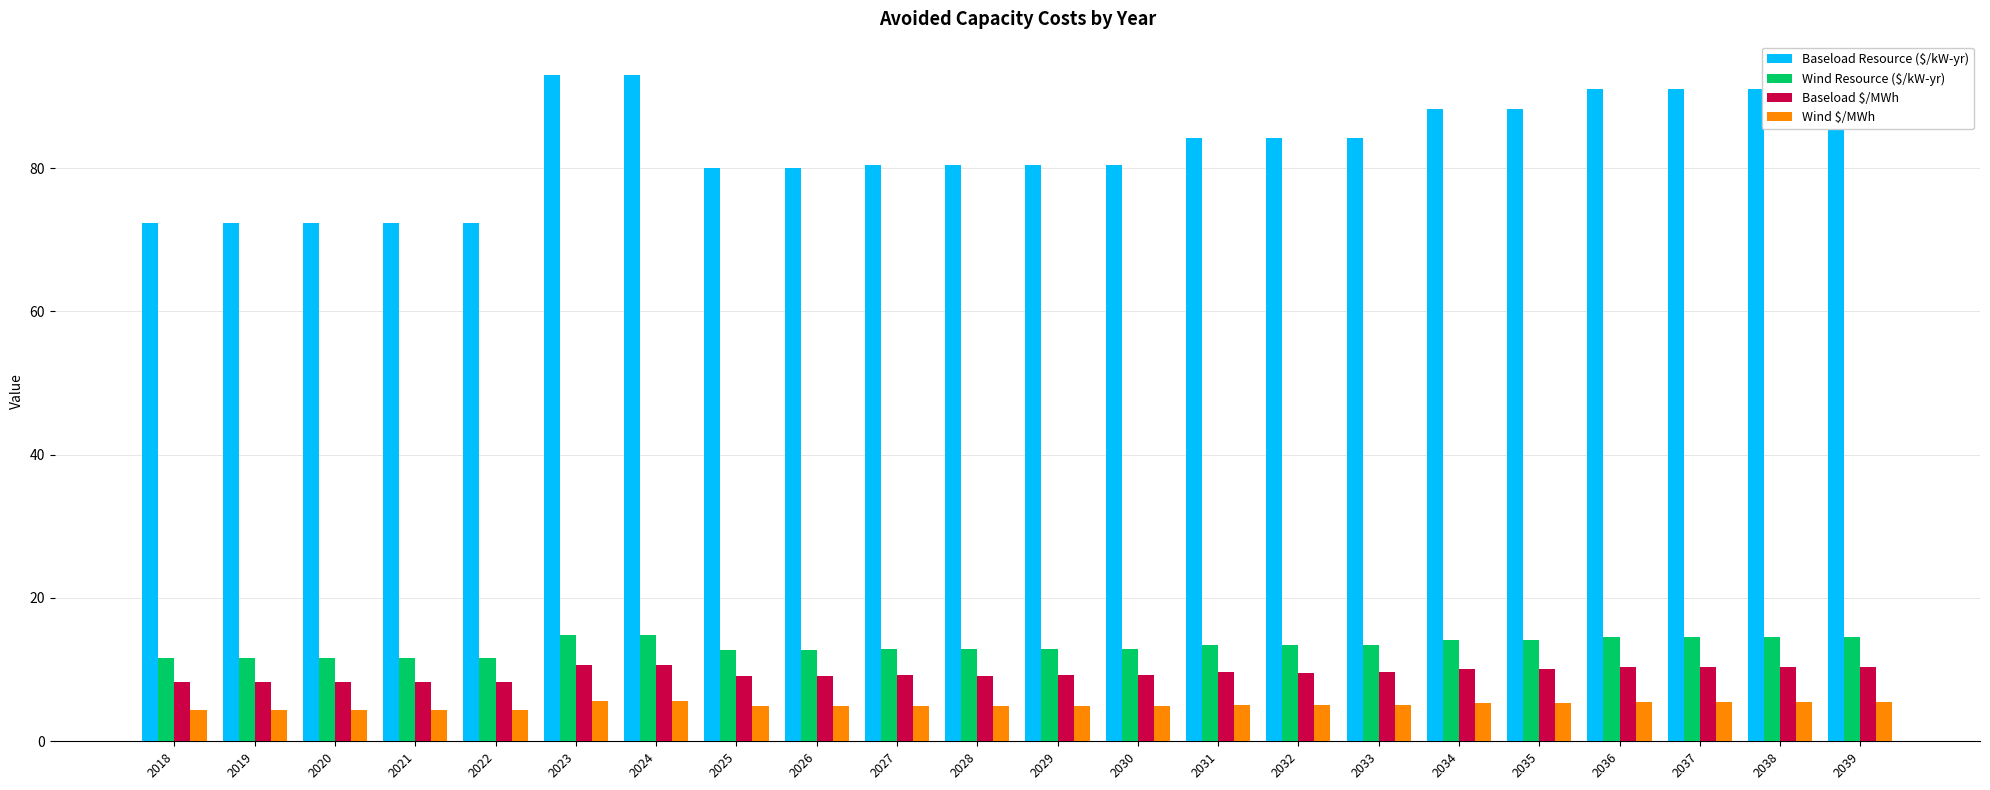

What are all the series names shown in the legend?

Baseload Resource ($/kW-yr), Wind Resource ($/kW-yr), Baseload $/MWh, Wind $/MWh